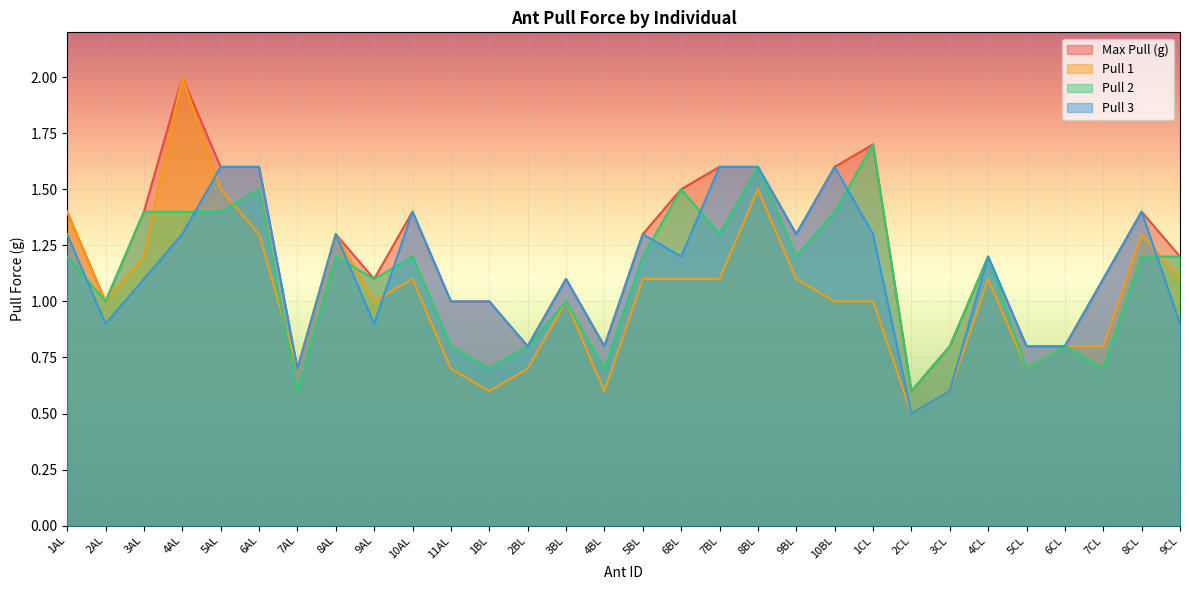

At which category does Pull 3 reach its first local valley?

2AL